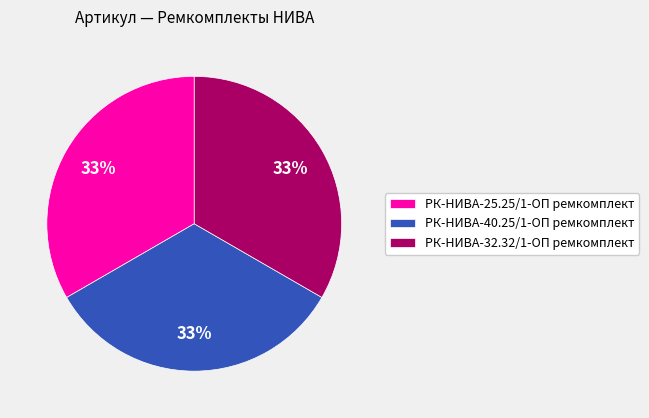

How many slices are in this pie chart?

3